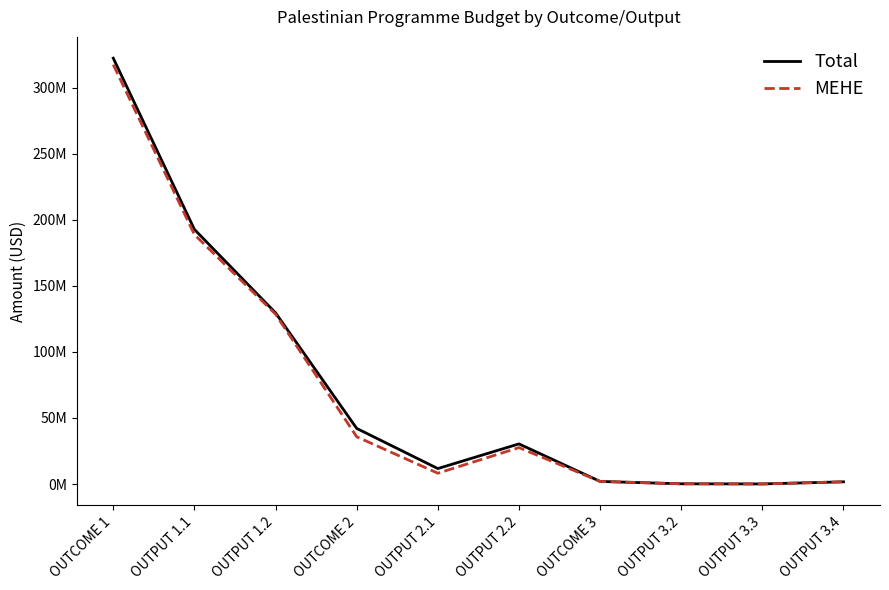

Does the chart display data point markers on the line(s)?

No